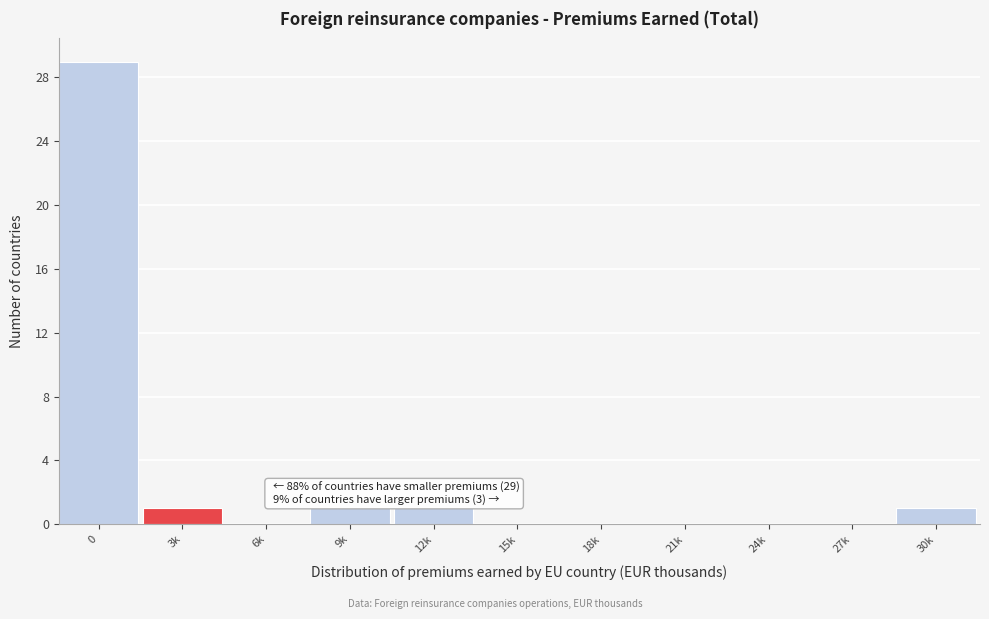

Reading right to left, list all the values displayed in this chart.

30k=1	27k=0	24k=0	21k=0	18k=0	15k=0	12k=1	9k=1	6k=0	3k=1	0=29